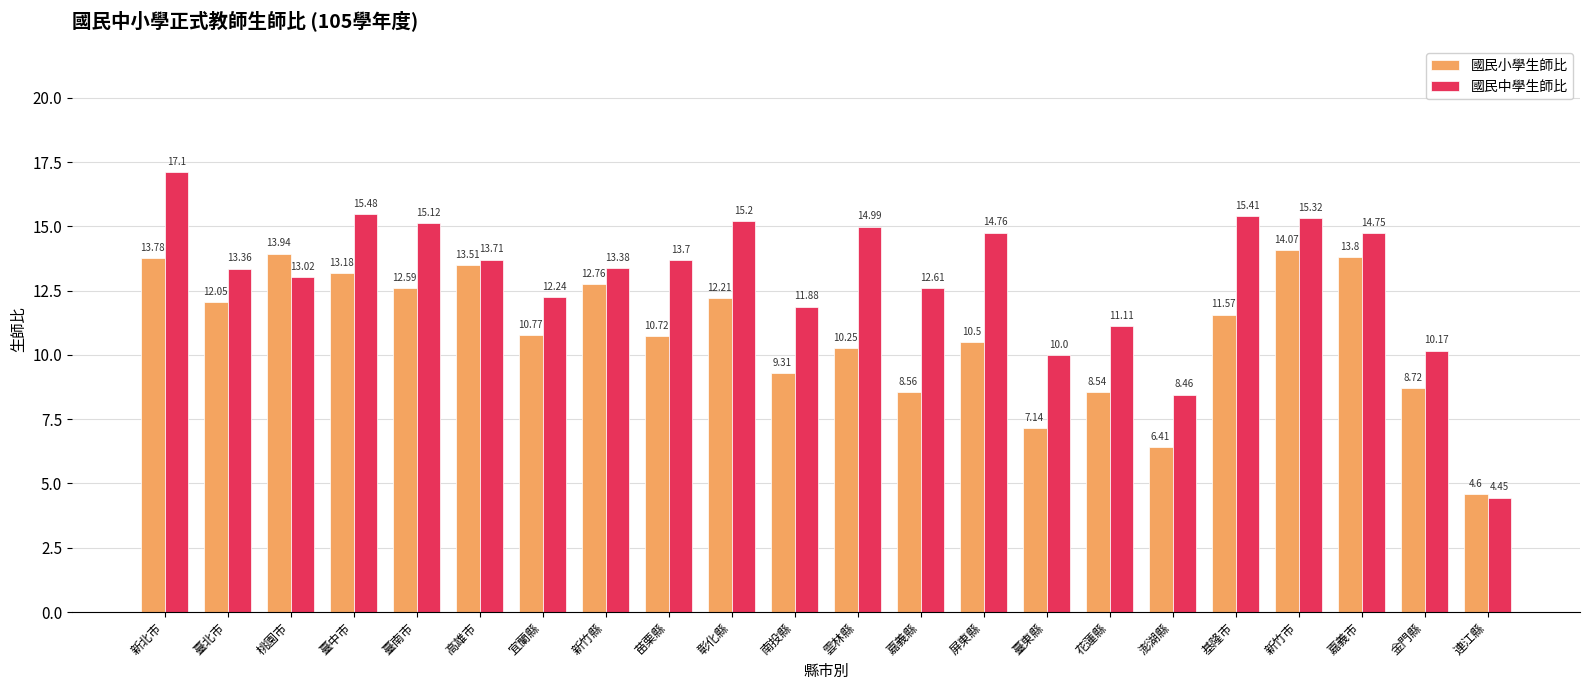

Rank the series by their maximum value, from lowest to highest.

國民小學生師比, 國民中學生師比